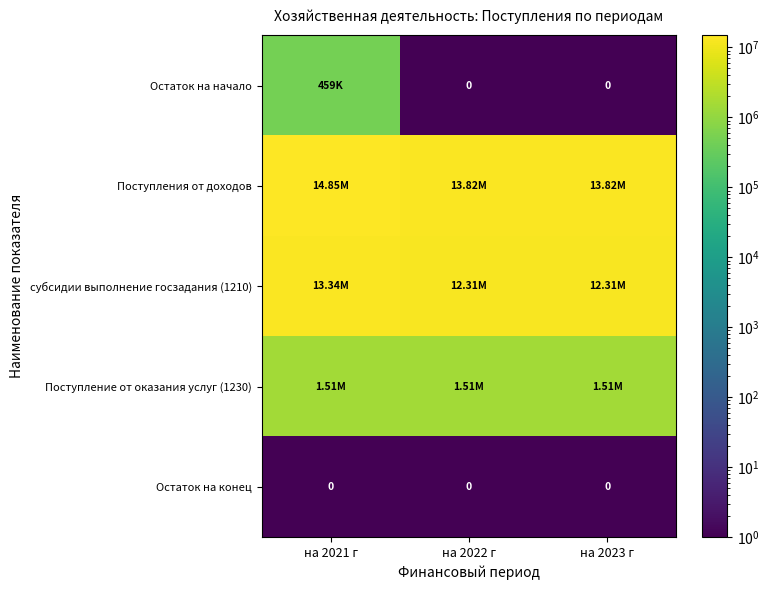

At how many categories does at least one series exceed 13234628?

3